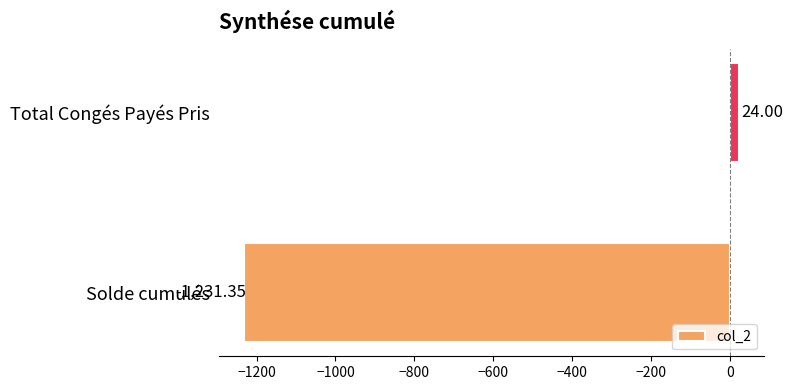

At which category does the chart reach its minimum across all series?

Solde cumulés